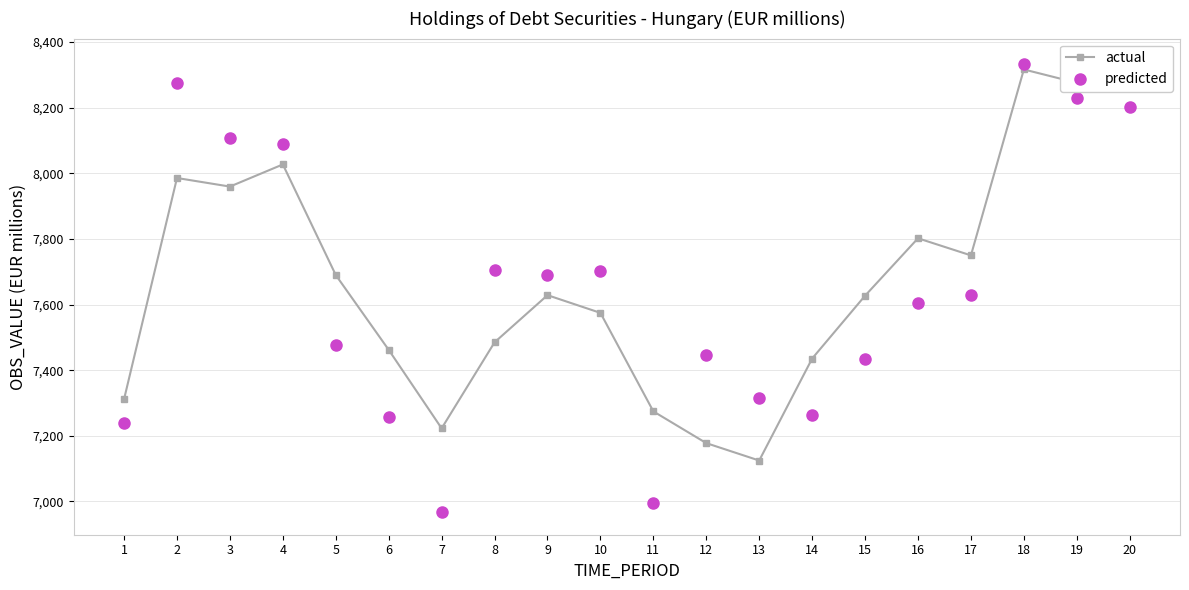

What are all the series names shown in the legend?

actual, predicted